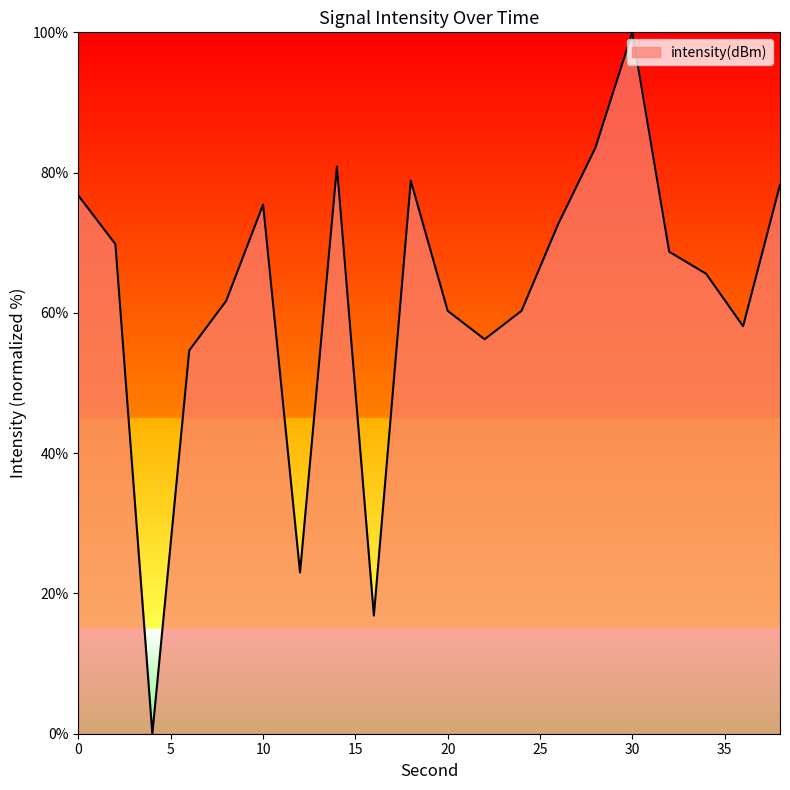

What is the greatest value displayed?

100.0